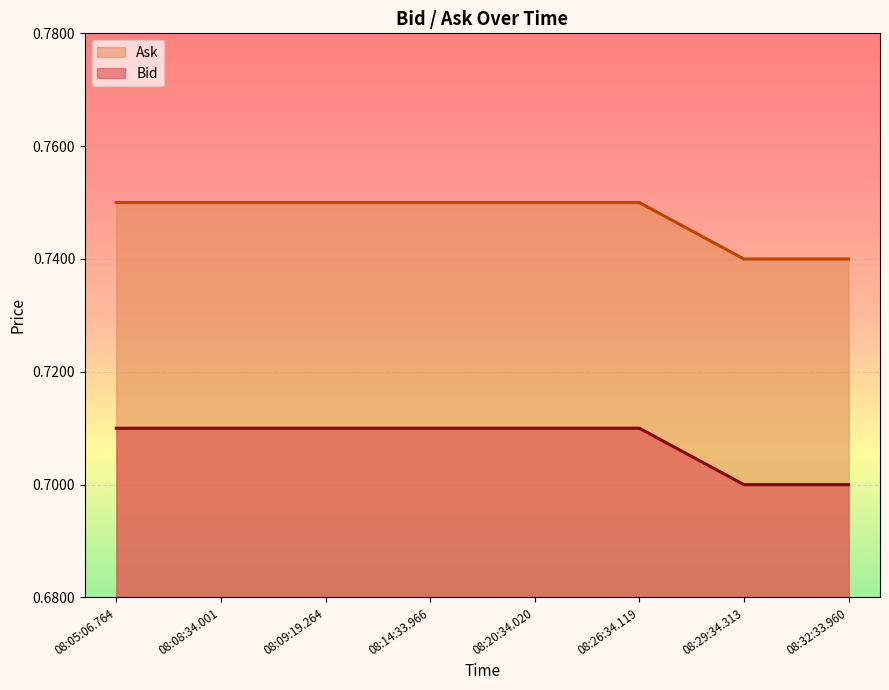

True or false: Ask and Bid cross at least once.

False